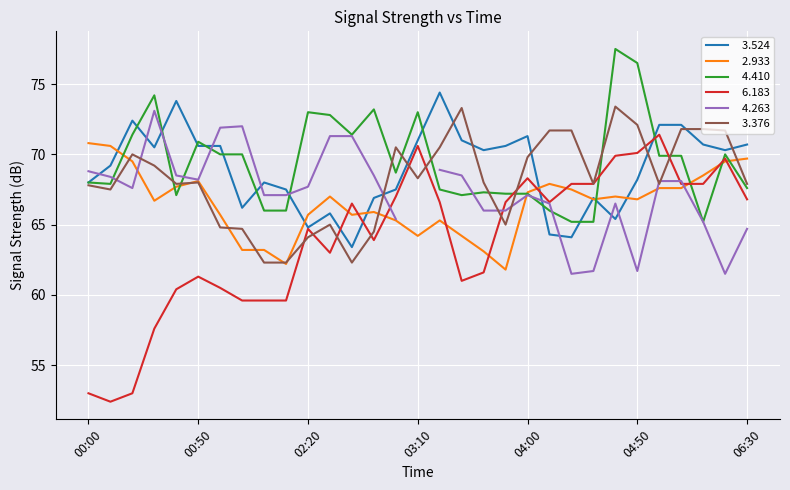

What is the difference between the maximum and minimum values in the   6.183 series?

19.0